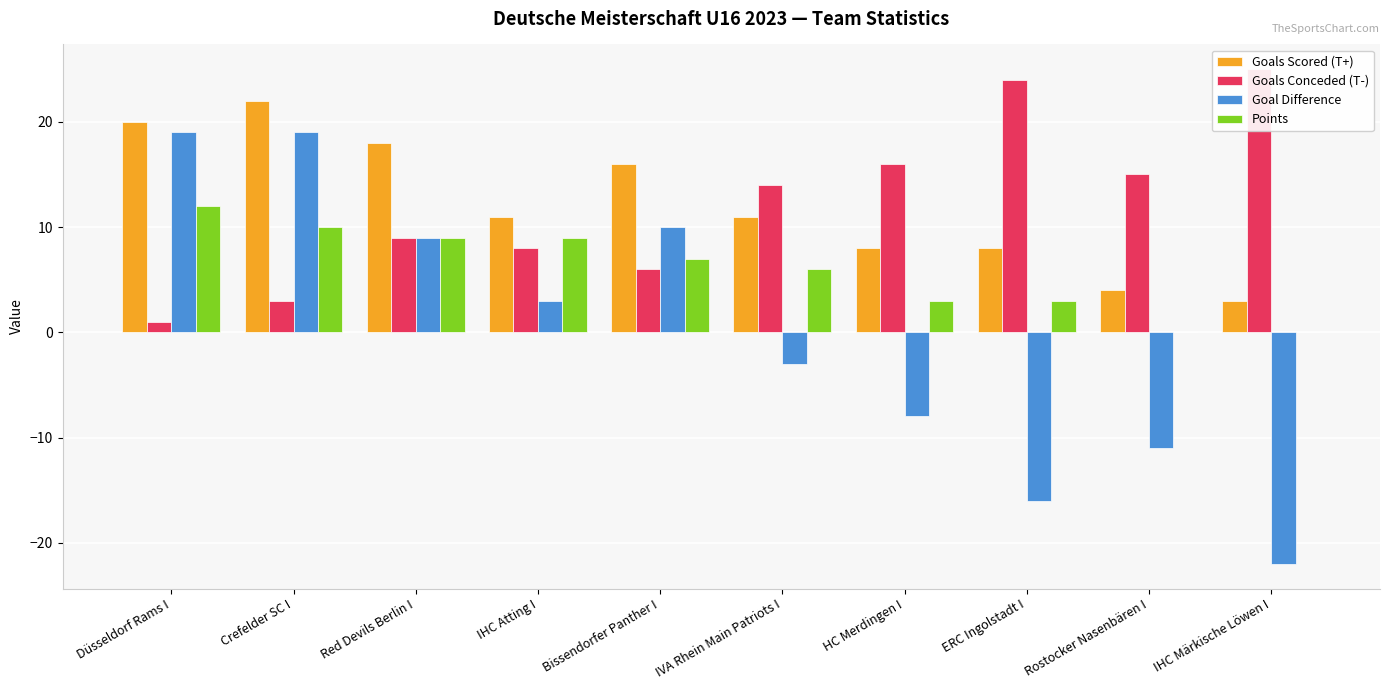

What is the value of the Goals Conceded (T-) bar at the 9th from the left?

15